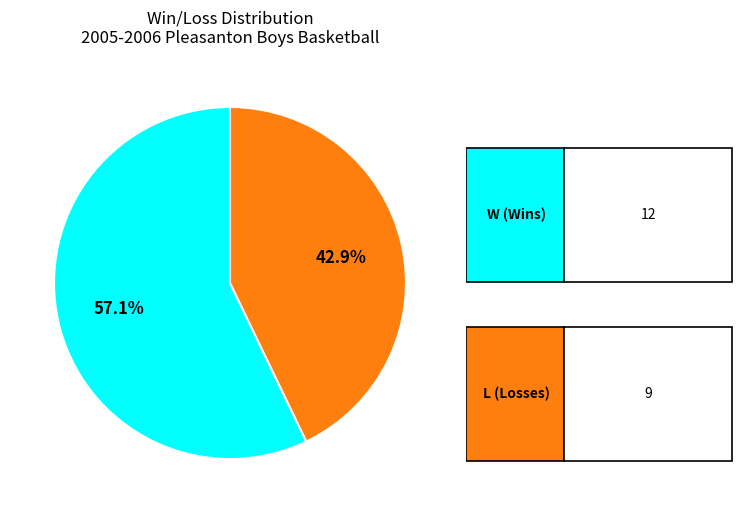

Does any single category account for the majority?

Yes